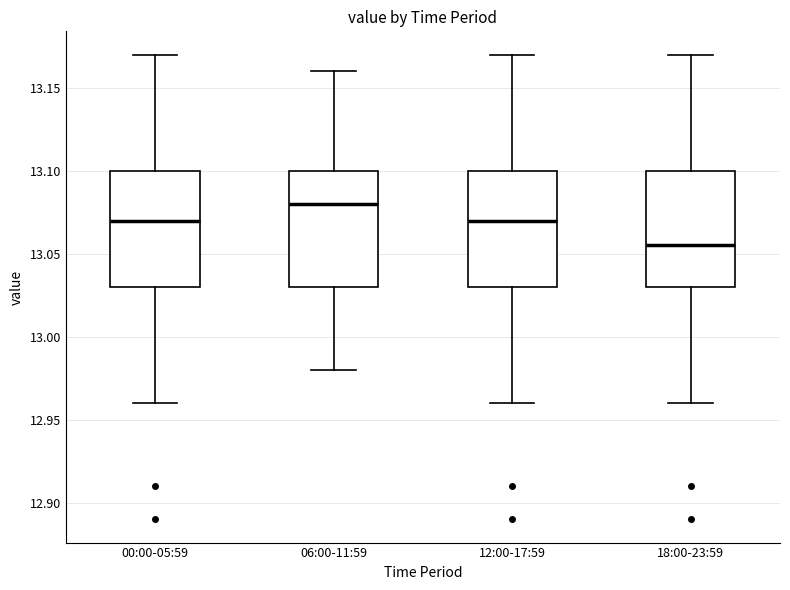

Reading left to right, read every box against the y-axis: the position of its median line, the range the box covers, and the ends of its whiskers. The values are not printed on the chart, so give them approximately, as read against the axis.

00:00-05:59: median 13.070, box 13.030 to 13.100, whiskers 12.960 to 13.170
06:00-11:59: median 13.080, box 13.030 to 13.100, whiskers 12.980 to 13.160
12:00-17:59: median 13.070, box 13.030 to 13.100, whiskers 12.960 to 13.170
18:00-23:59: median 13.055, box 13.030 to 13.100, whiskers 12.960 to 13.170